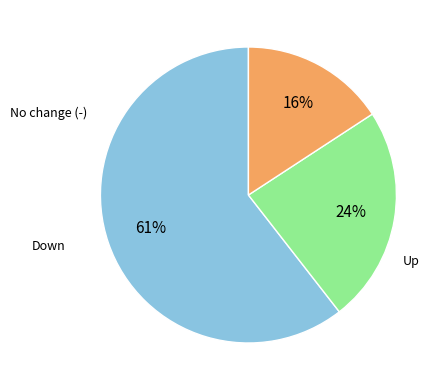

To the nearest percent, what is the average slice percentage?

33%